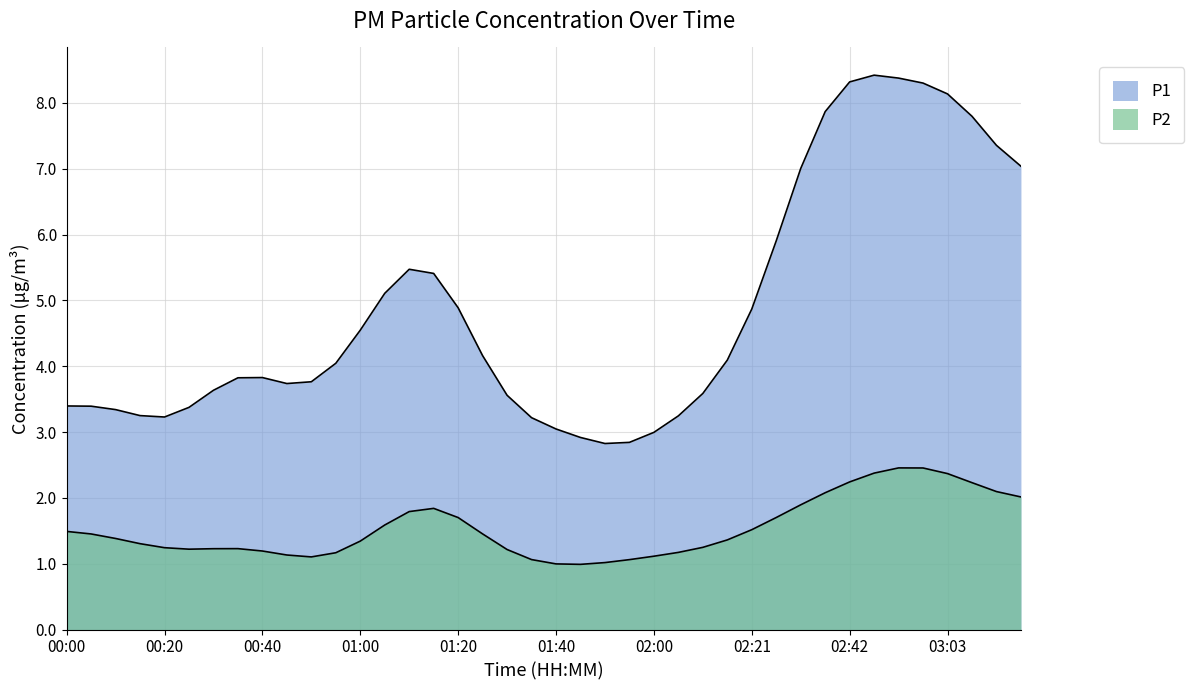

What is the total value across all series at 00:55?

5.2